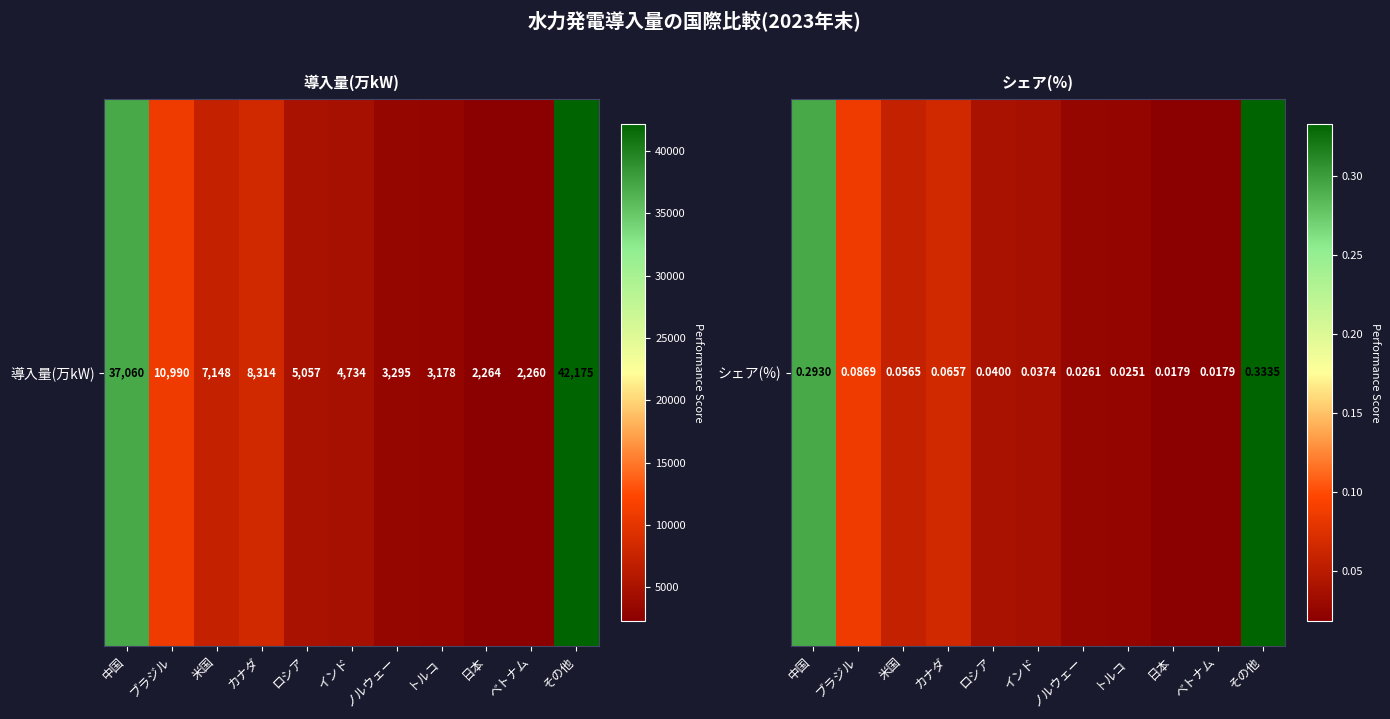

Between インド and ベトナム, which is larger?

インド